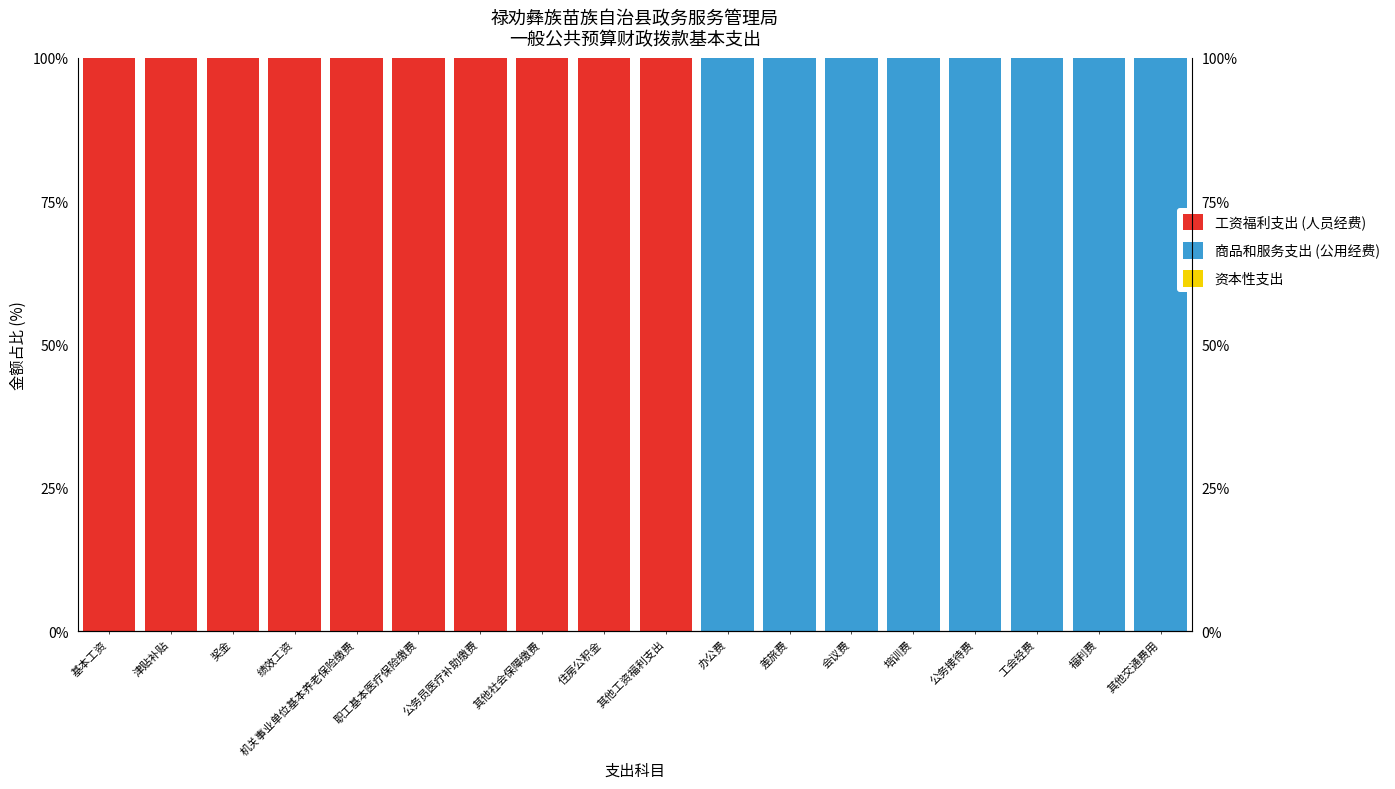

What position from the left is 津贴补贴?

2